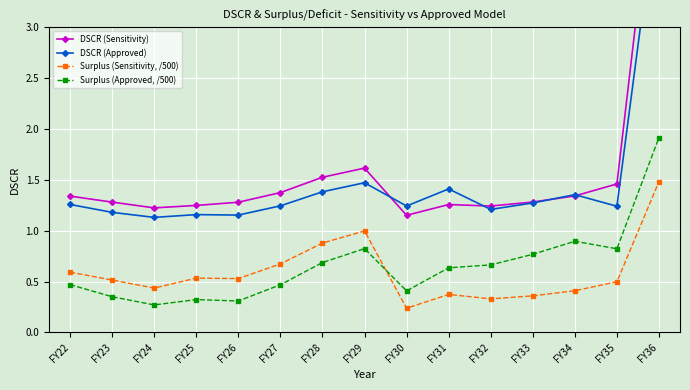

What is the total value across all series at FY26?

3.3